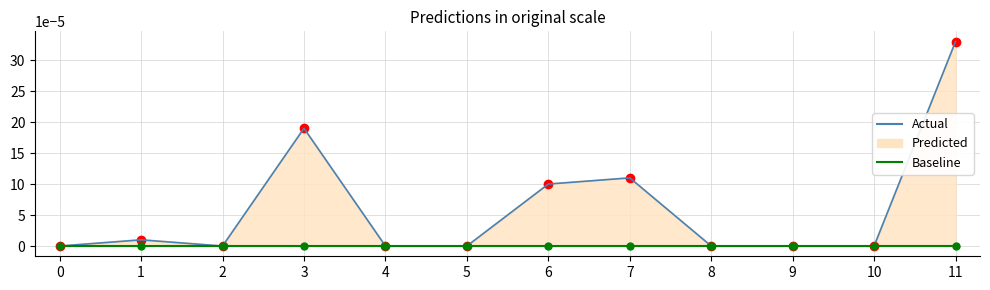

Reading left to right, extract all data points from this chart.

Actual: 0=0.0	1=0.0	2=0.0	3=0.0	4=0.0	5=0.0	6=0.0	7=0.0	8=0.0	9=0.0	10=0.0	11=0.0
Baseline: 0=0.0	1=0.0	2=0.0	3=0.0	4=0.0	5=0.0	6=0.0	7=0.0	8=0.0	9=0.0	10=0.0	11=0.0